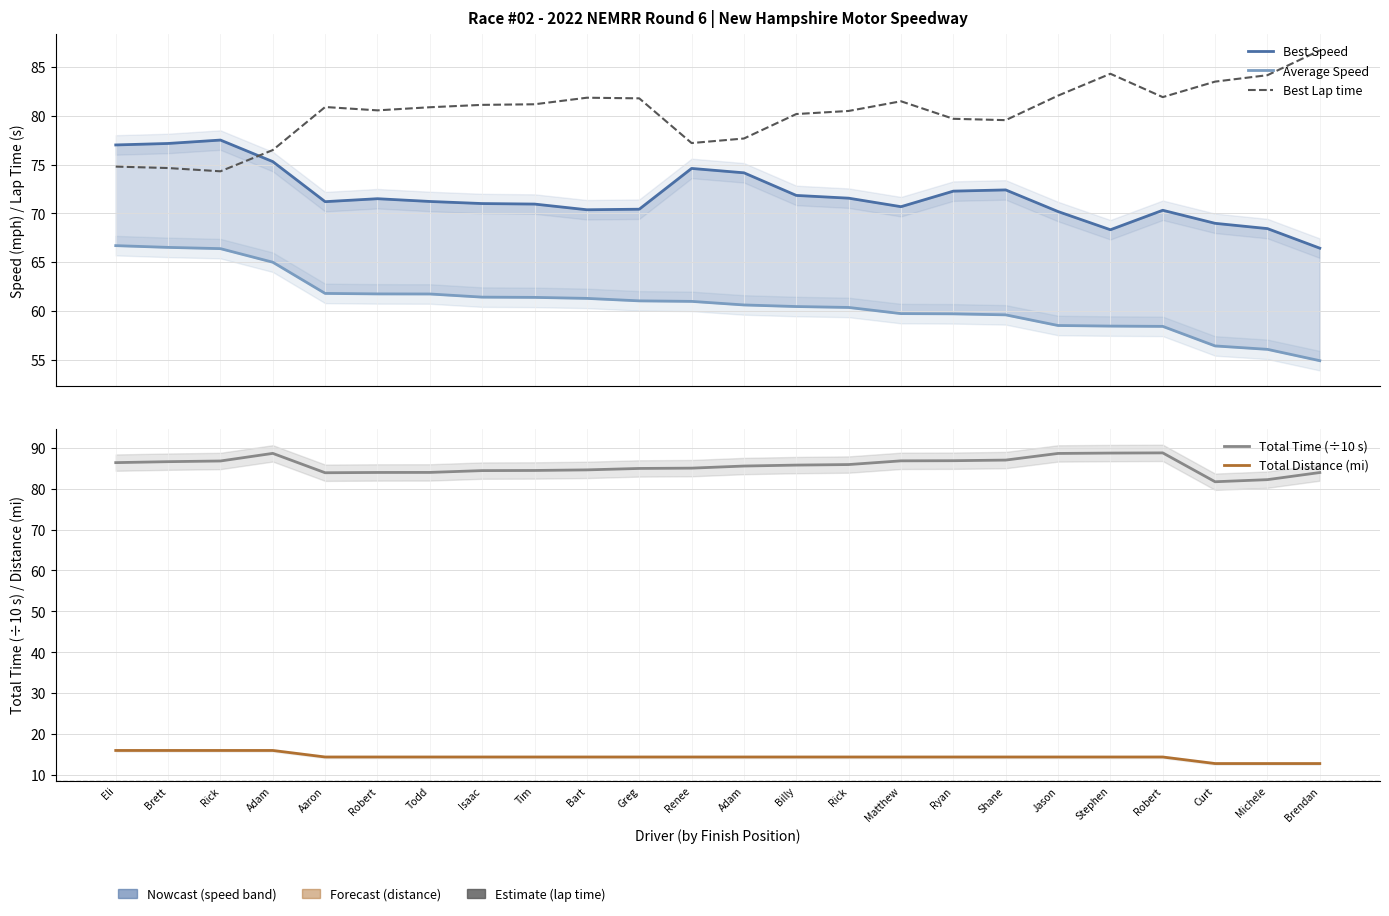

What is the label of the 12th point from the left?

Renee